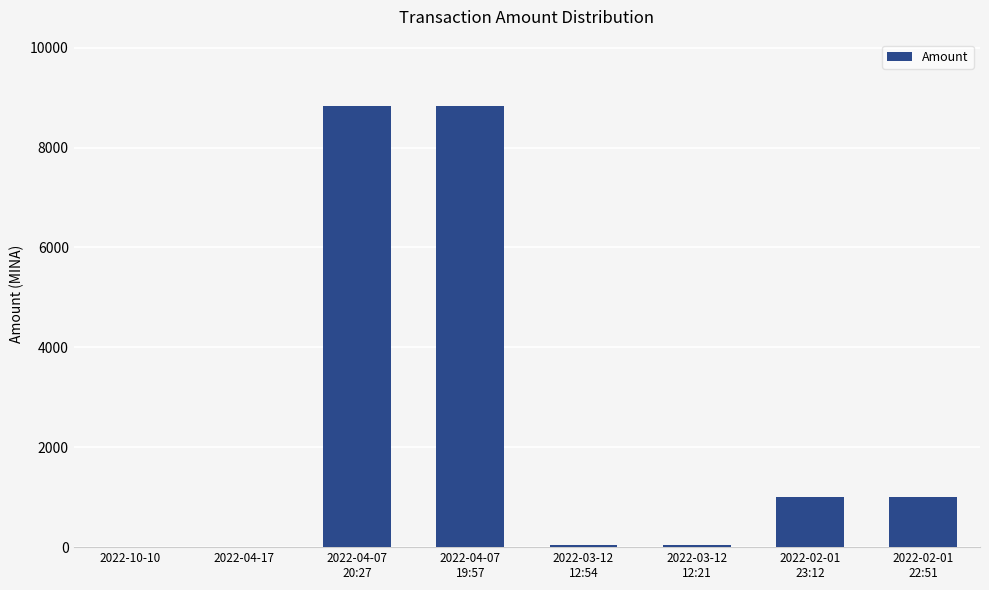

What is the greatest value displayed?

8835.2